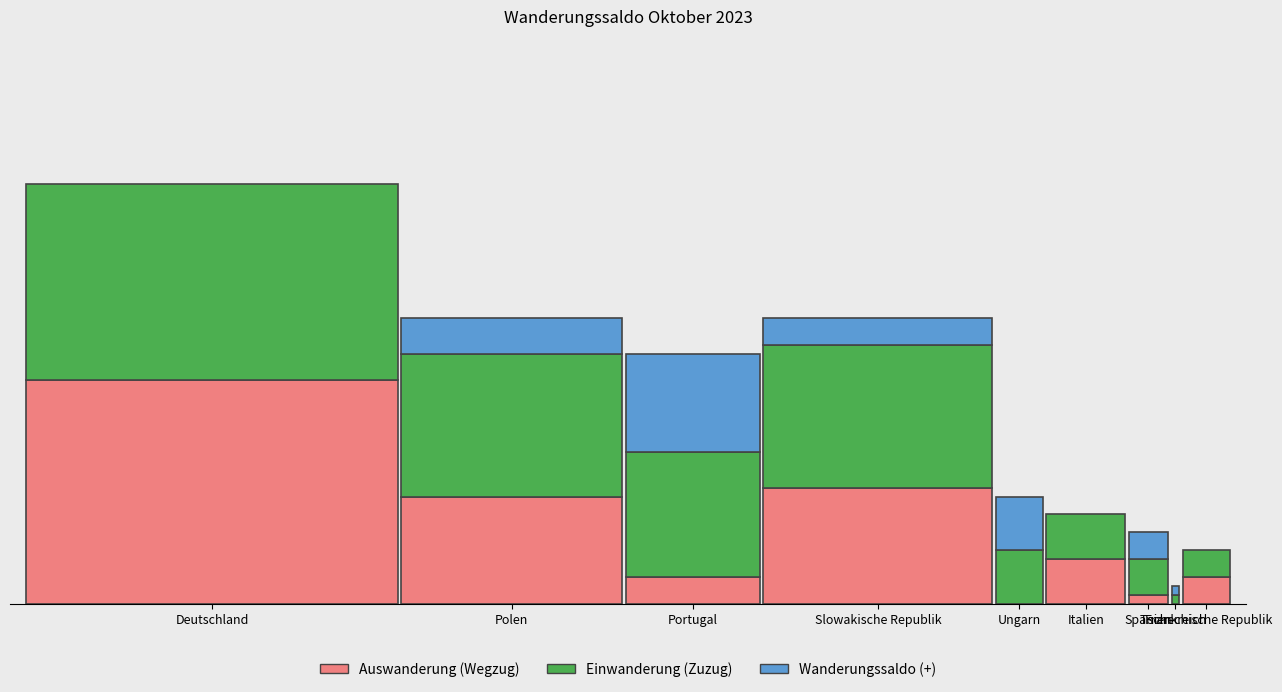

What is the difference between the maximum and minimum values in the Auswanderung (Wegzug) series?

25